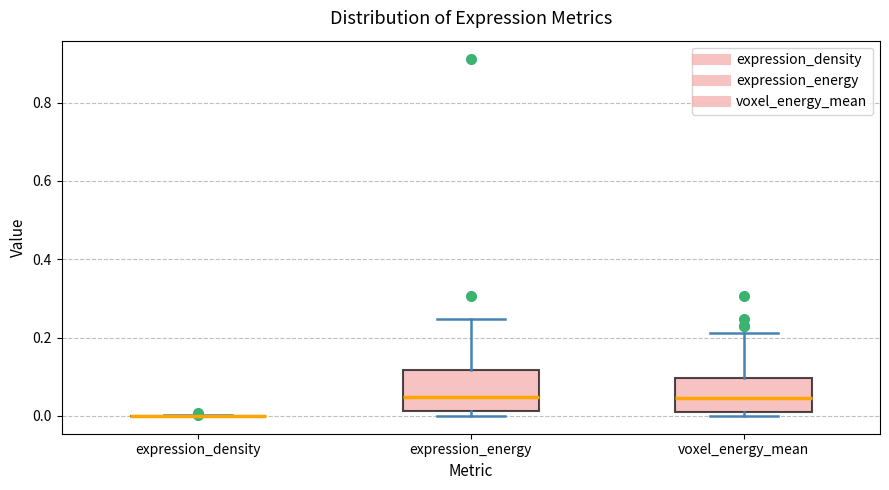

Reading left to right, read every box against the y-axis: the position of its median line, the range the box covers, and the ends of its whiskers. The values are not printed on the chart, so give them approximately, as read against the axis.

expression_density: box collapsed to a line at 0.00, whiskers 0.00 to 0.00
expression_energy: median 0.04, box 0.02 to 0.12, whiskers 0.00 to 0.24
voxel_energy_mean: median 0.04, box 0.02 to 0.10, whiskers 0.00 to 0.22